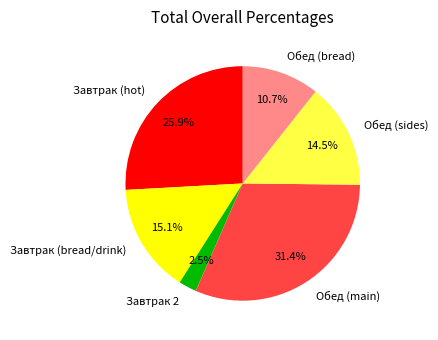

Does Обед (bread) represent more than half of the total?

No